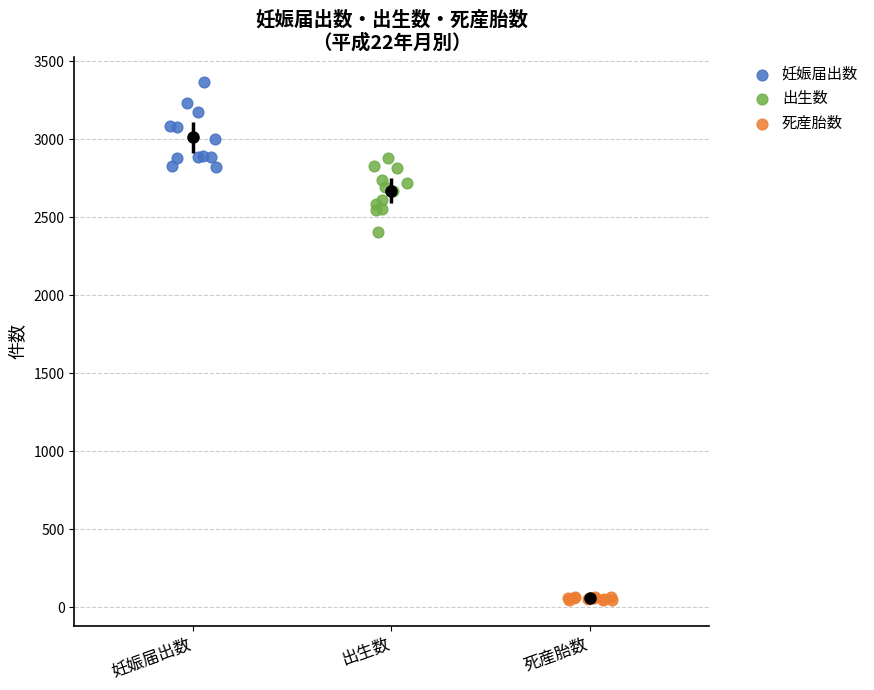

Which series reaches the minimum Y coordinate?

死産胎数